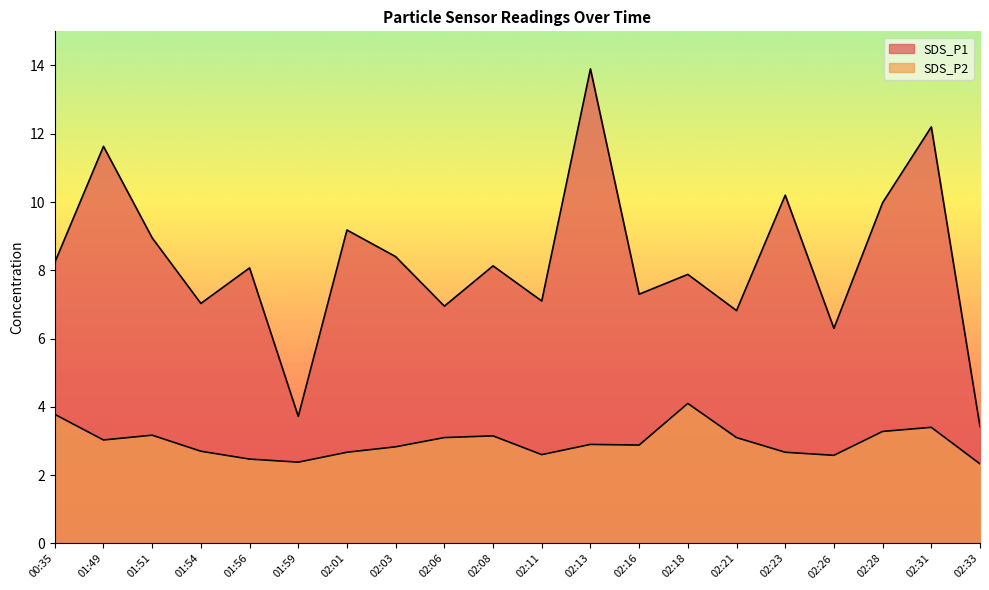

What value does the SDS_P1 series have at 02:16?

7.3